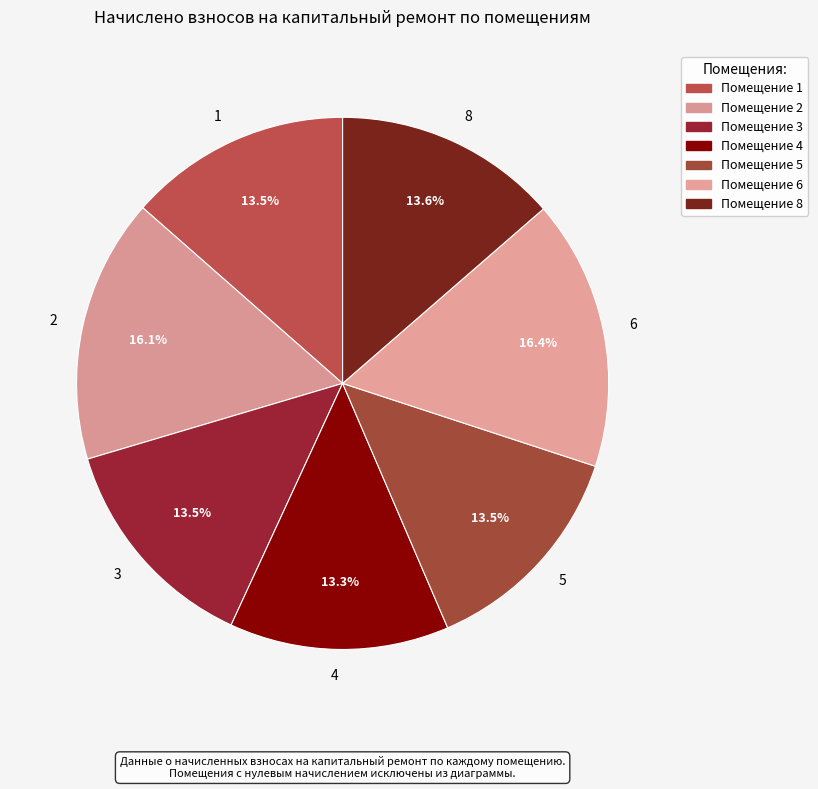

Count the number of slices in the pie.

7